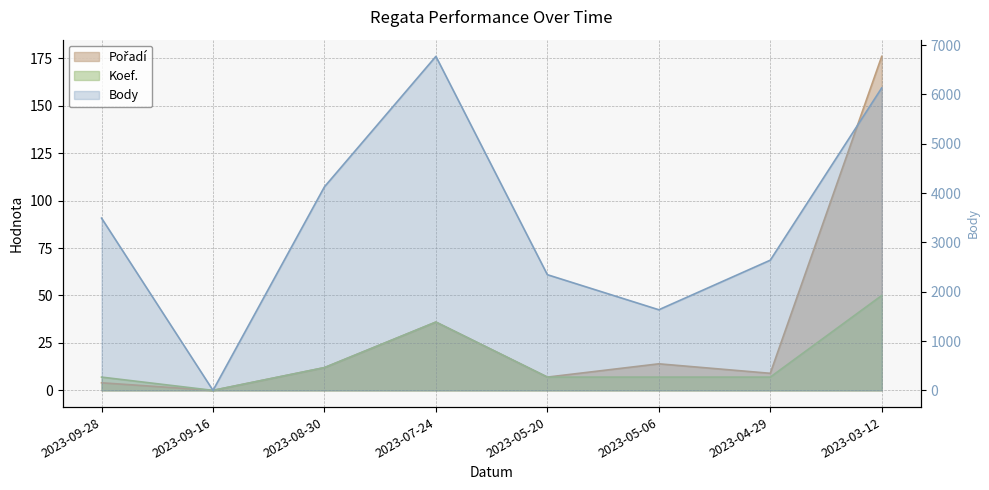

The Koef. series shows 12 at 2023-08-30. True or false?

True